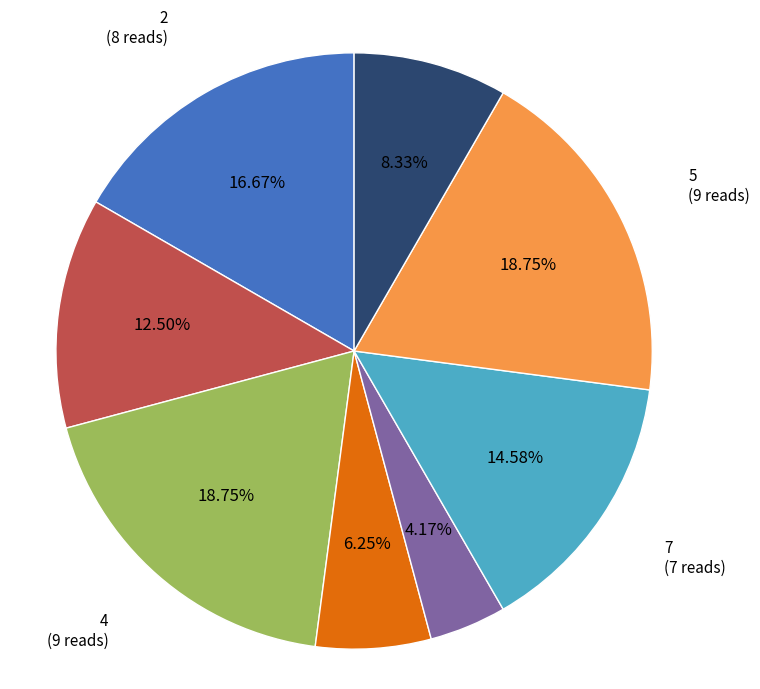

To the nearest percent, what portion does 5 represent?

19%